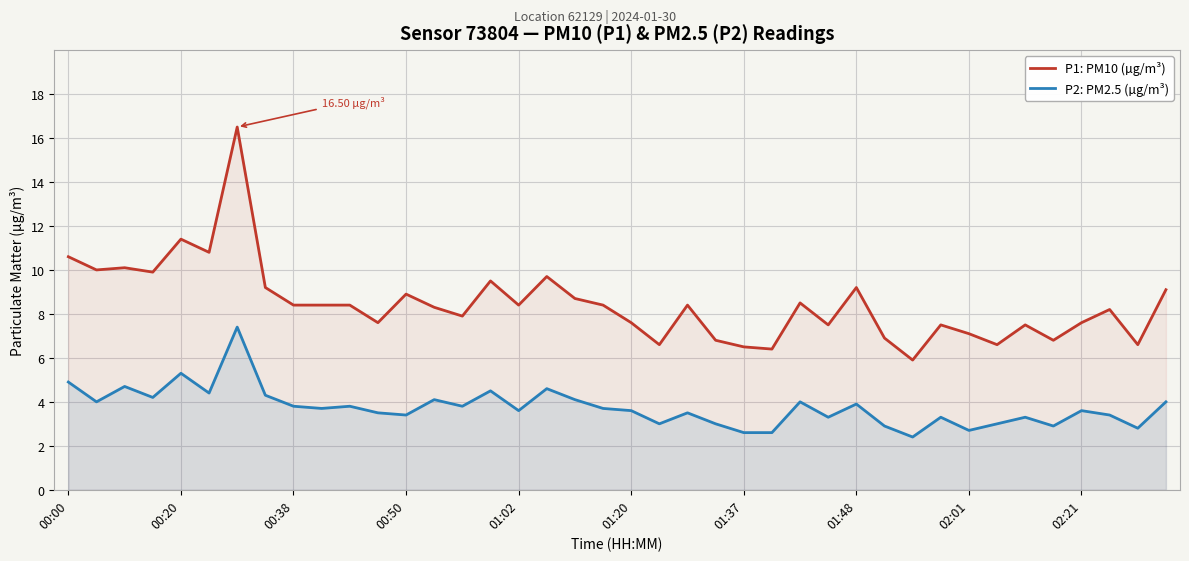

True or false: P2: PM2.5 (µg/m³) and P1: PM10 (µg/m³) intersect in this chart.

False